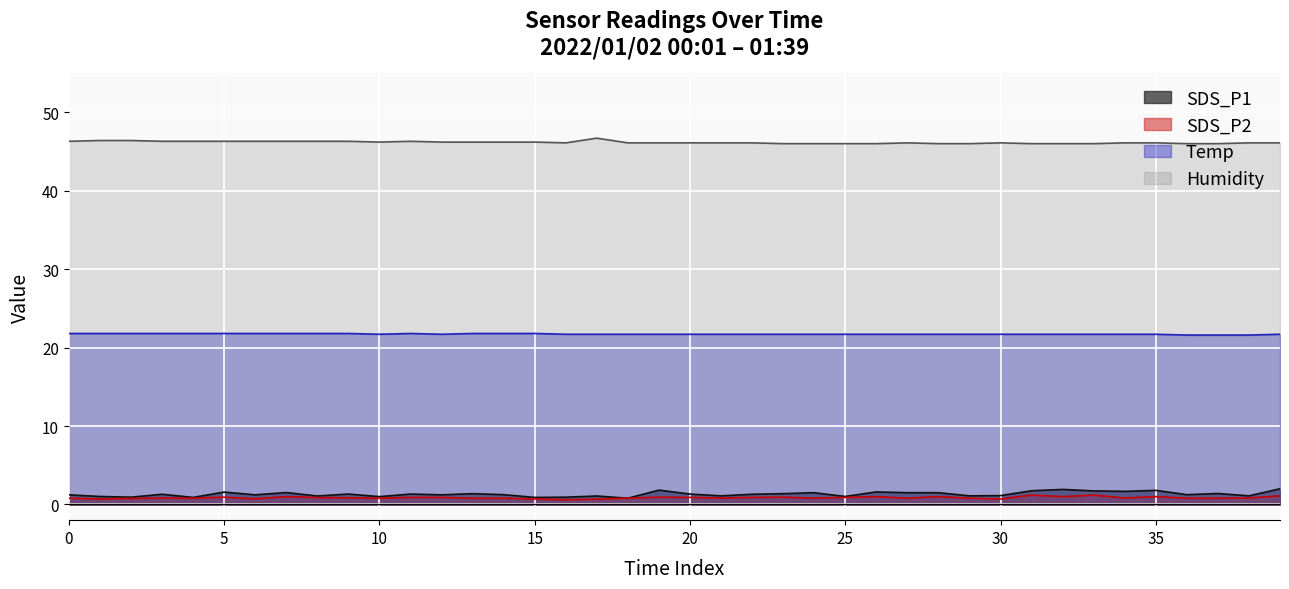

What is the lowest value of the Humidity series?

46.0